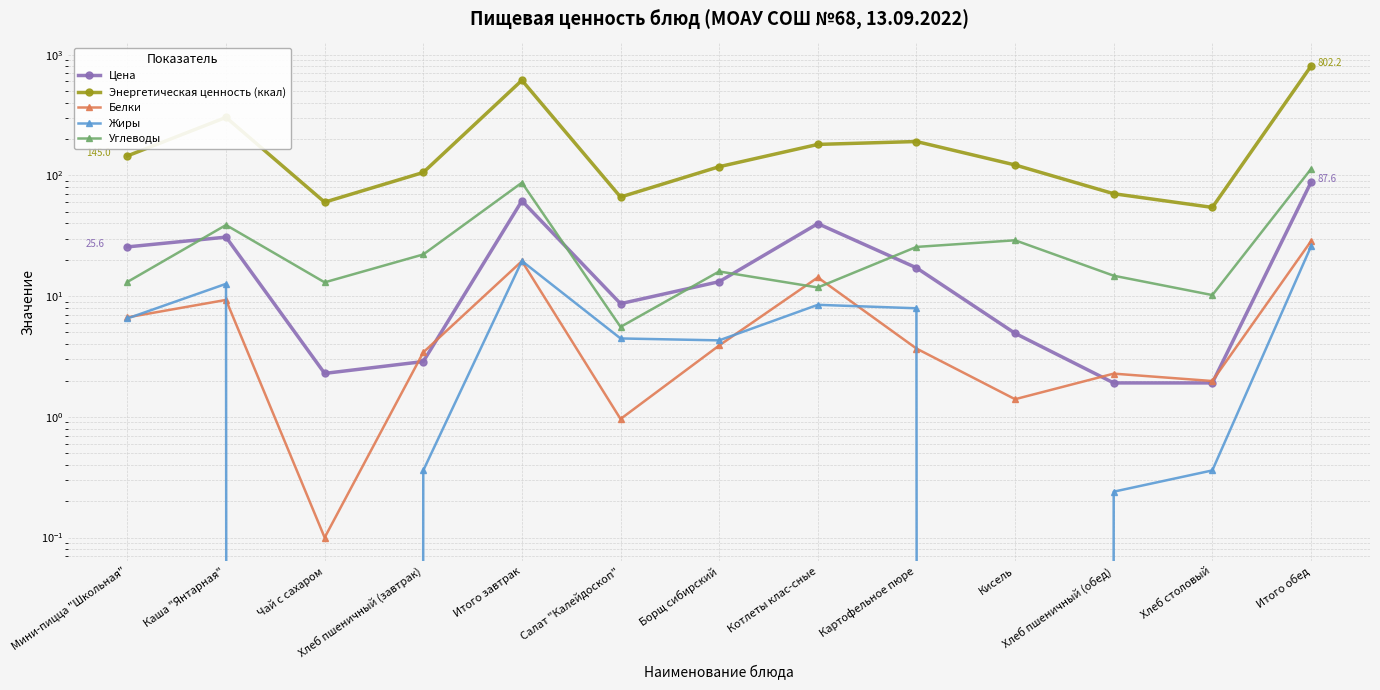

Read the Углеводы value at Картофельное пюре.

25.6